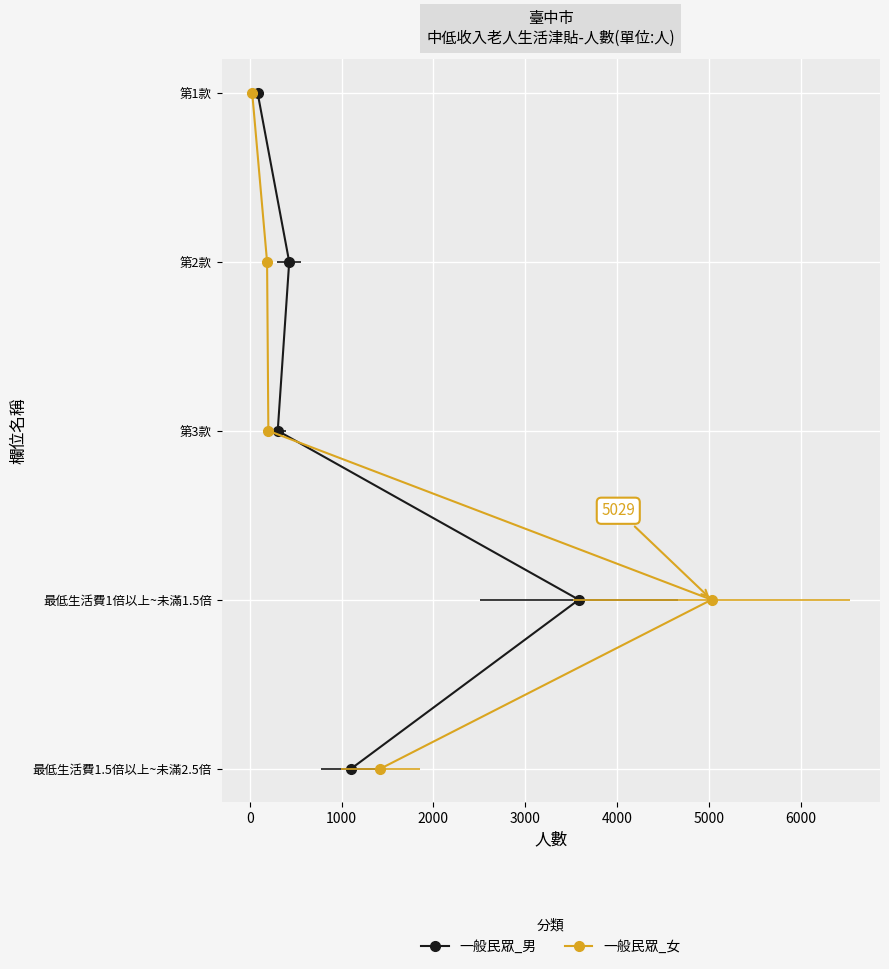

How many distinct data groups are displayed?

2